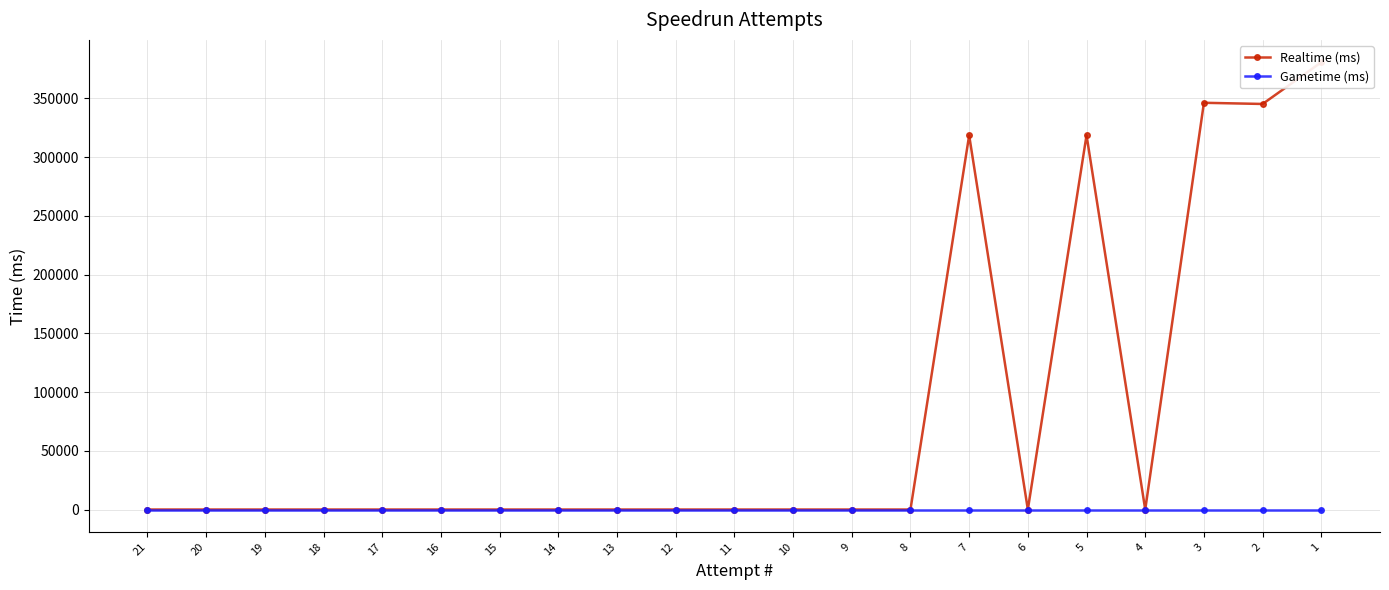

Does the chart have visible grid lines?

Yes